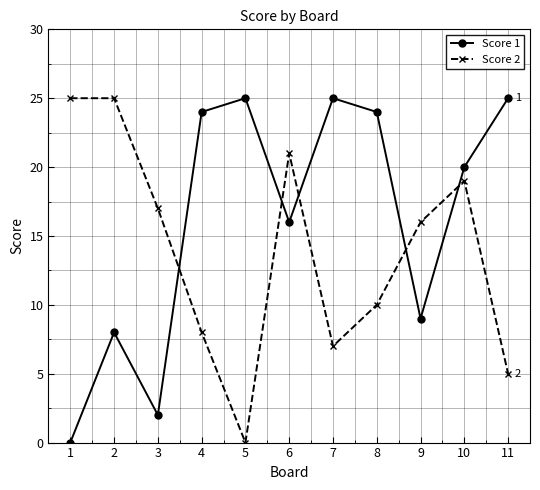

True or false: Score 2 and Score 1 cross at least once.

True